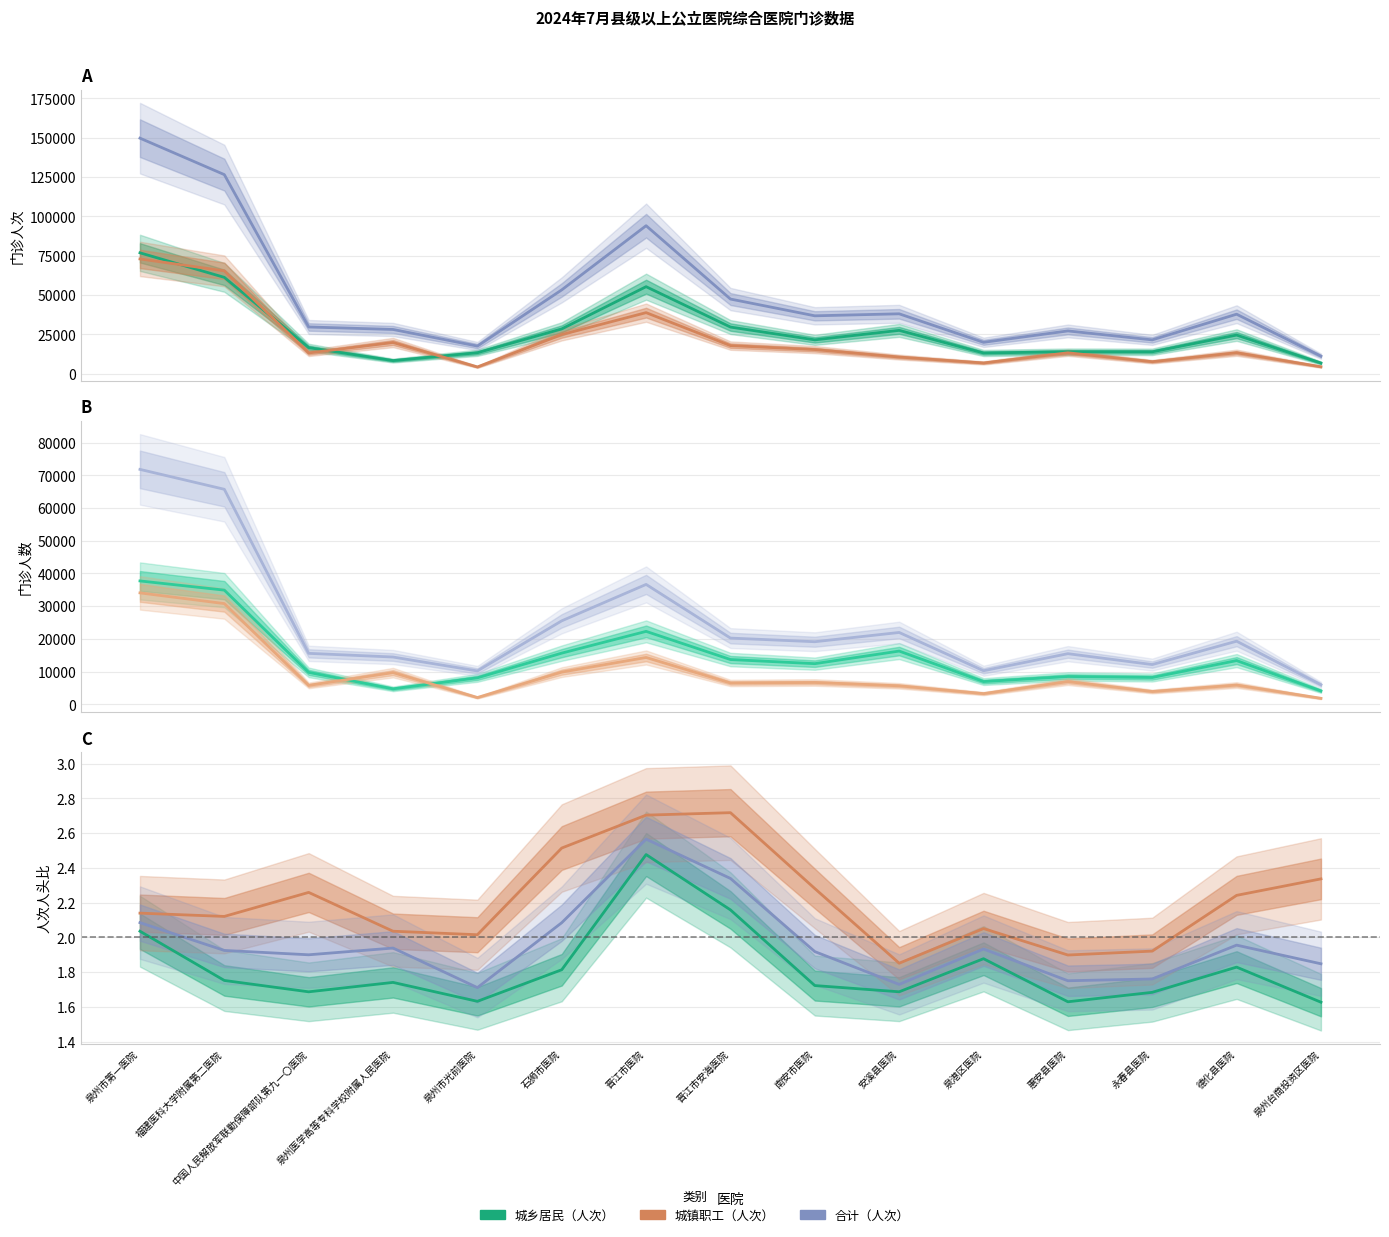

Which label corresponds to the largest value in the chart?

泉州市第一医院